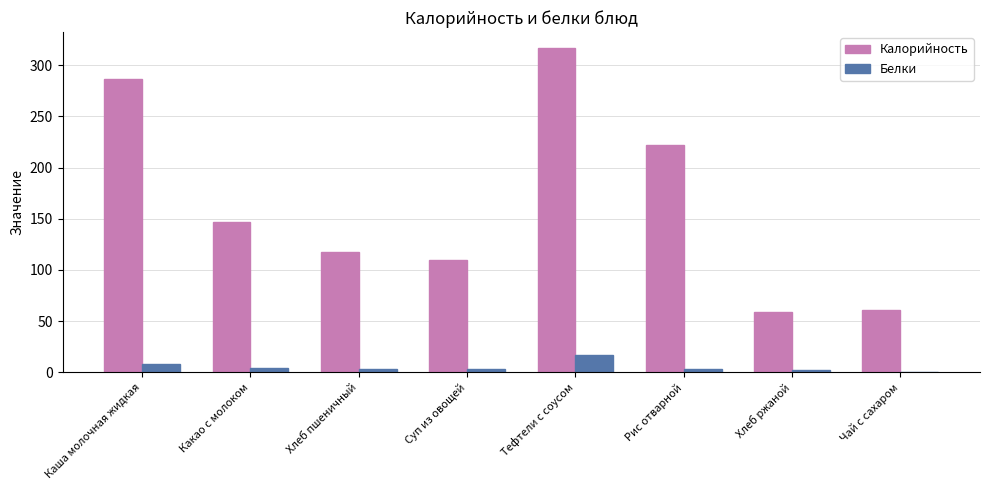

True or false: Калорийность has a value of 185.5 at Суп из овощей.

False